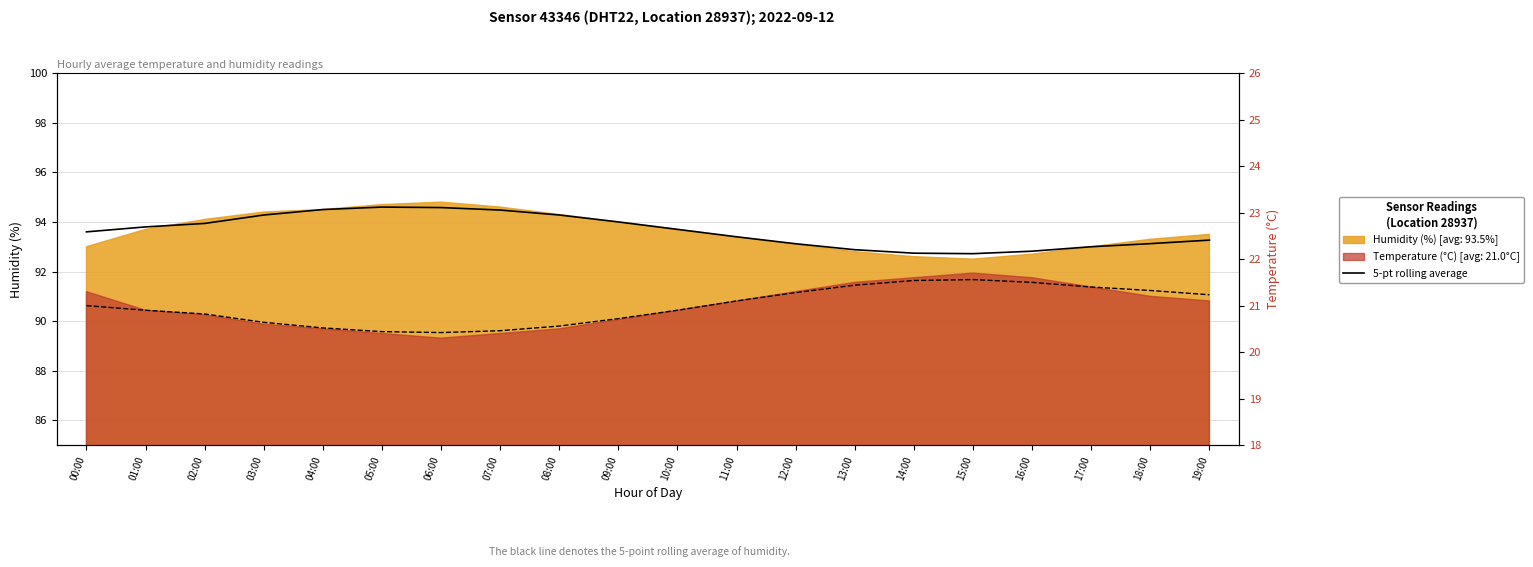

Where does the data first go above 93?

00:00